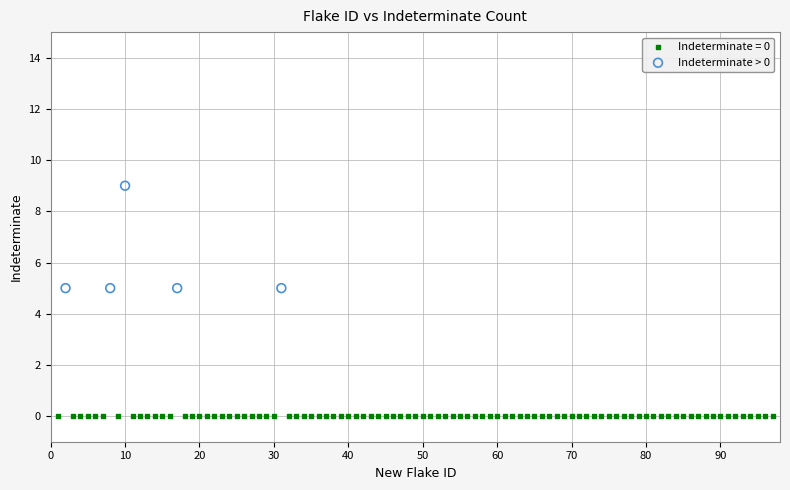

Which series contains the highest Y value?

Indeterminate > 0